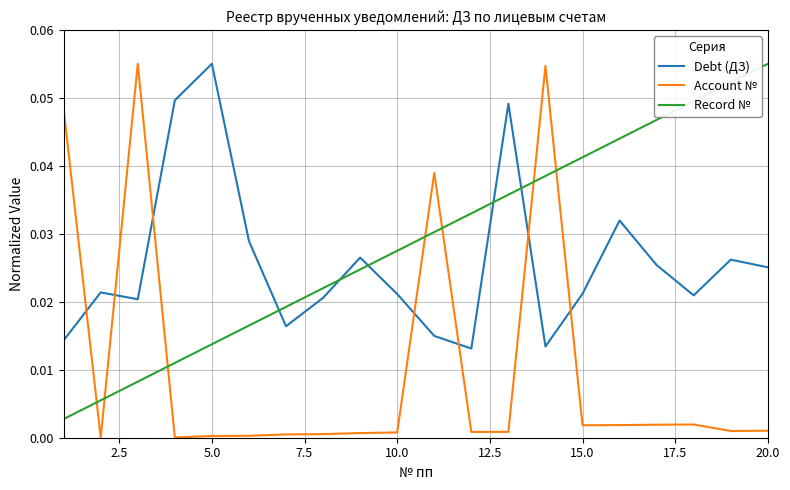

Which series has the largest range (max minus min)?

Account №